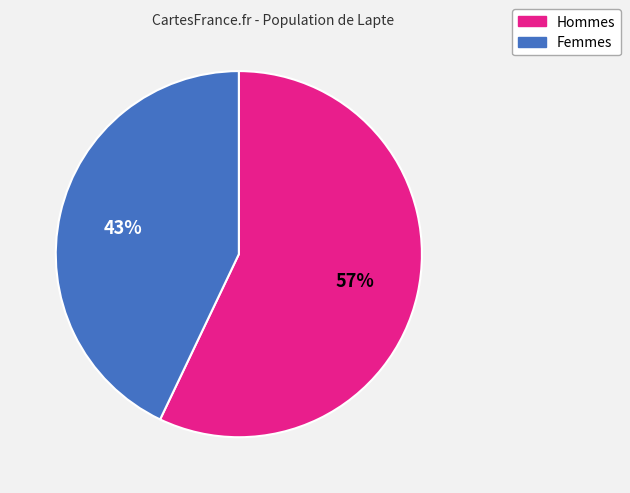

Is there a majority slice in this chart?

Yes